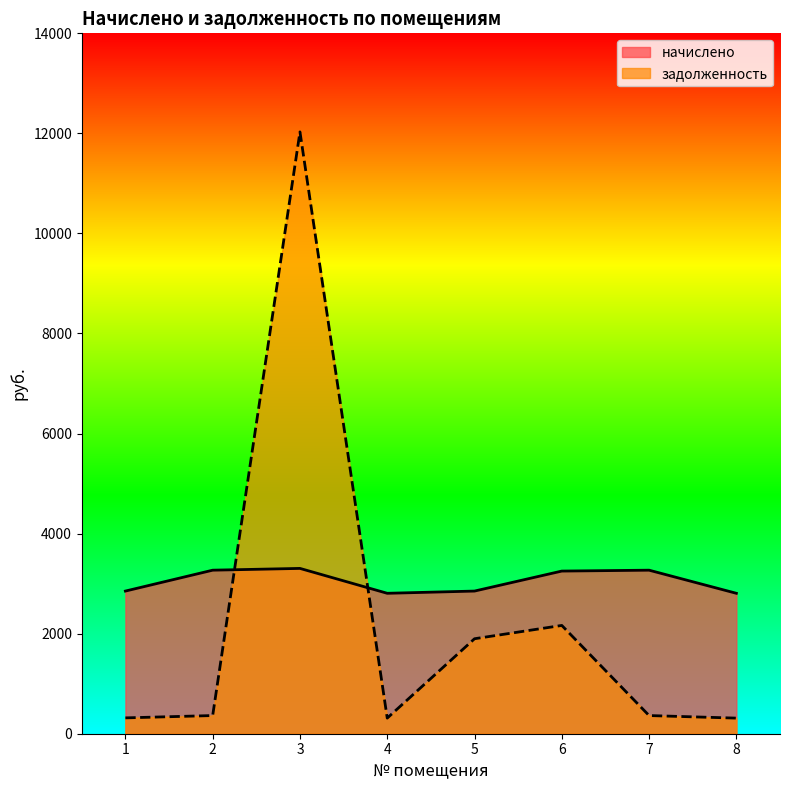

Which series has the largest total across all categories?

начислено